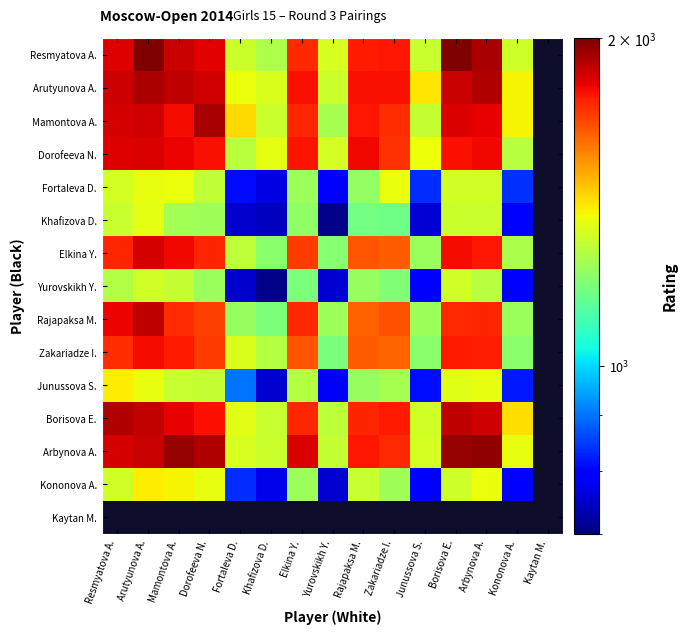

Between Resmyatova A. and Elkina Y., which is larger?

Resmyatova A.